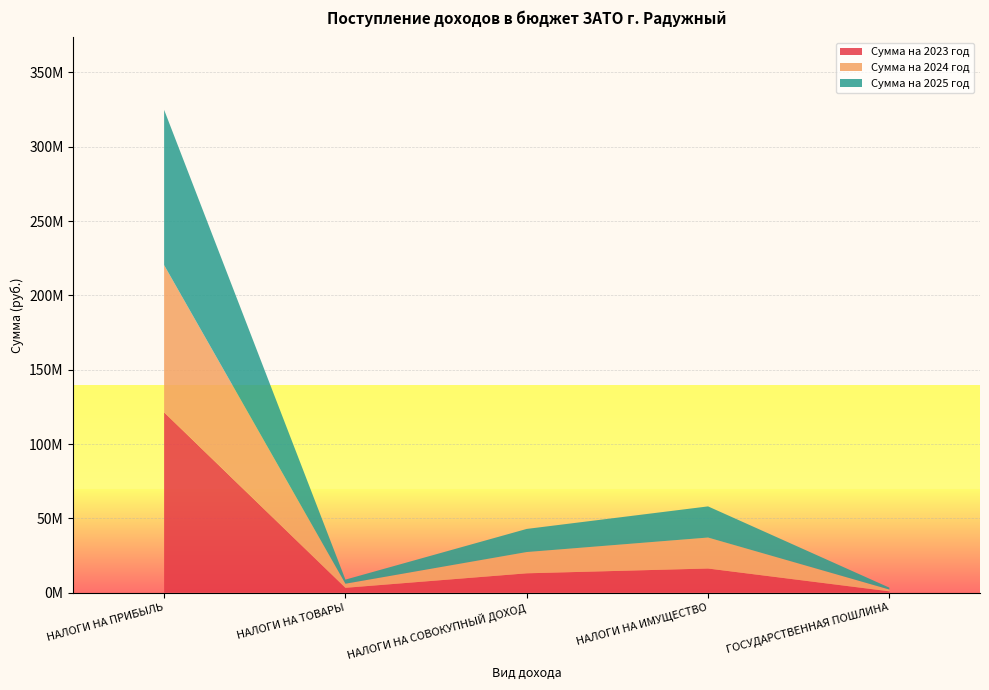

Reading right to left, transcribe all the data shown in this chart.

Сумма на 2023 год: ГОСУДАРСТВЕННАЯ ПОШЛИНА=907000	НАЛОГИ НА ИМУЩЕСТВО=16259000	НАЛОГИ НА СОВОКУПНЫЙ ДОХОД=13031000	НАЛОГИ НА ТОВАРЫ=3268840	НАЛОГИ НА ПРИБЫЛЬ=121342000
Сумма на 2024 год: ГОСУДАРСТВЕННАЯ ПОШЛИНА=1205000	НАЛОГИ НА ИМУЩЕСТВО=20840000	НАЛОГИ НА СОВОКУПНЫЙ ДОХОД=14308000	НАЛОГИ НА ТОВАРЫ=2754000	НАЛОГИ НА ПРИБЫЛЬ=99043000
Сумма на 2025 год: ГОСУДАРСТВЕННАЯ ПОШЛИНА=1265000	НАЛОГИ НА ИМУЩЕСТВО=20945000	НАЛОГИ НА СОВОКУПНЫЙ ДОХОД=15544000	НАЛОГИ НА ТОВАРЫ=2754000	НАЛОГИ НА ПРИБЫЛЬ=104455000